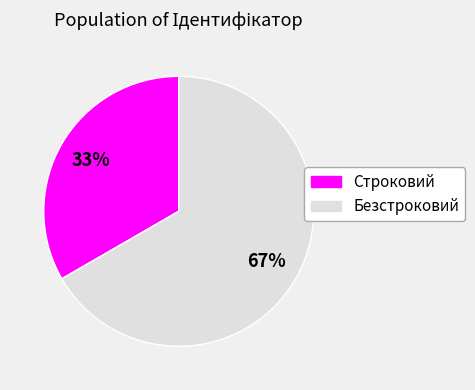

Is the sum of Строковий and Безстроковий greater than half?

Yes